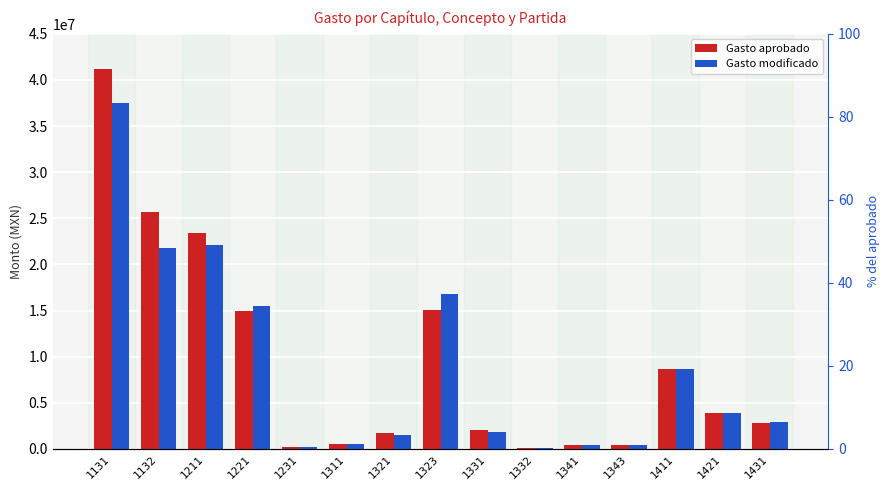

Reading right to left, transcribe all the data shown in this chart.

Gasto aprobado: 2766400.0	3865039.0	8662026.0	478514.0	389879.0	122290.0	2064741.0	15043204.0	1701362.0	560000.0	200000.0	14955008.0	23399909.0	25687925.0	41214745.0
Gasto modificado: 2975701.8	3865039.0	8719258.8	430516.8	379616.8	147474.0	1874060.1	16789765.4	1561231.8	550573.9	188000.0	15519348.0	22138458.1	21836785.9	37470057.8